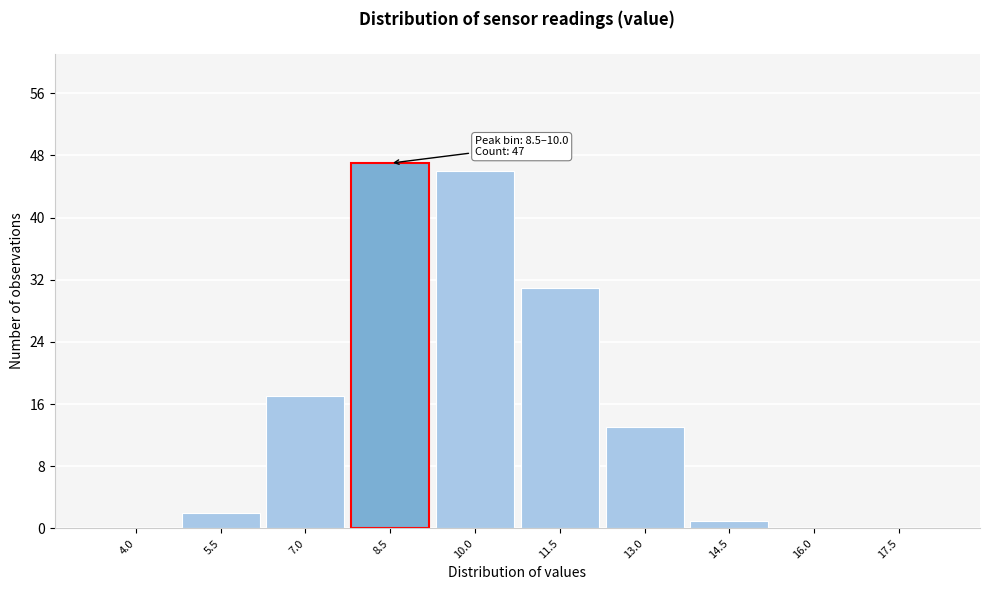

Reading left to right, transcribe all the data shown in this chart.

4.0=0	5.5=2	7.0=17	8.5=47	10.0=46	11.5=31	13.0=13	14.5=1	16.0=0	17.5=0